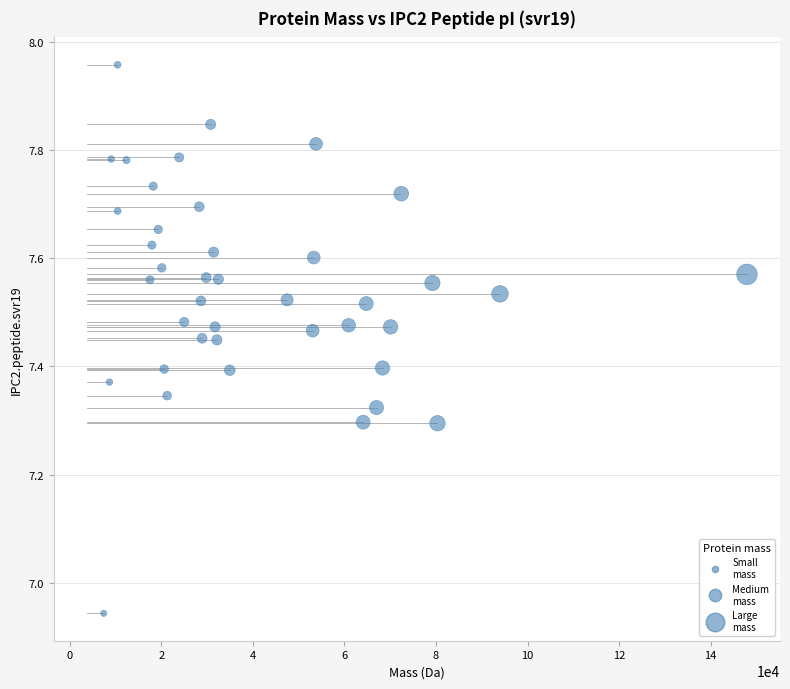

What is the range of Y values (max minus min)?

1.0